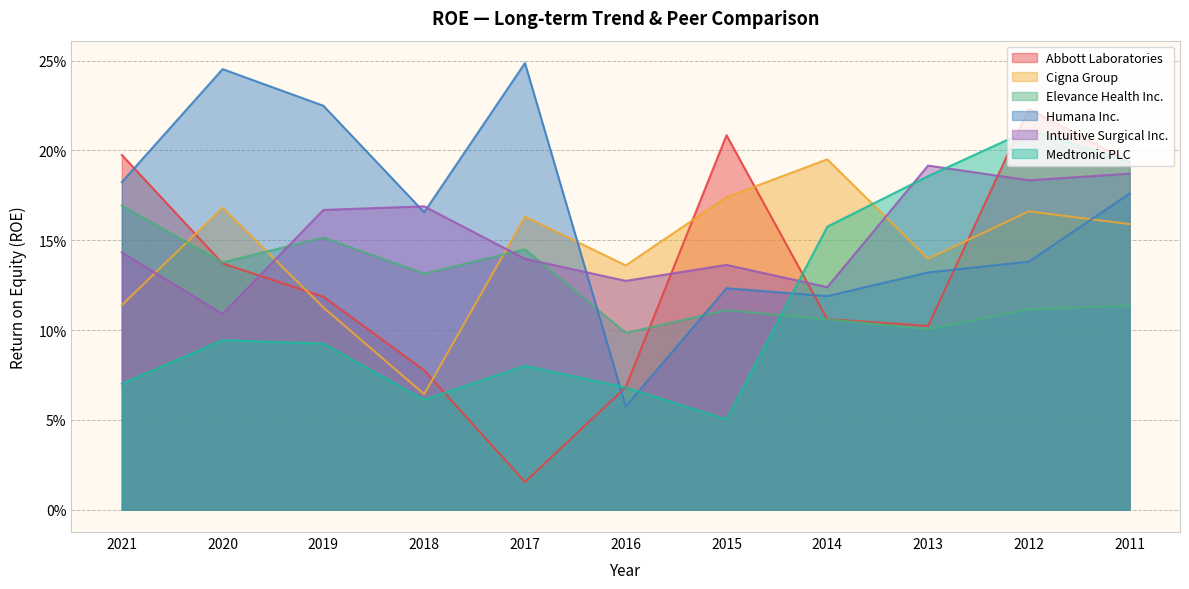

Does the chart have visible grid lines?

Yes